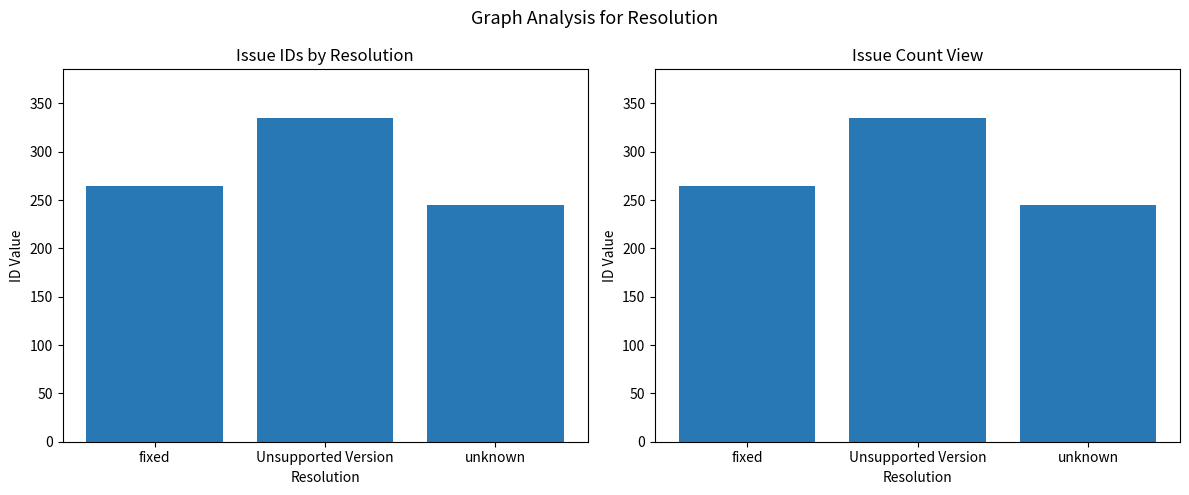

Reading left to right, transcribe all the data shown in this chart.

265	335	245